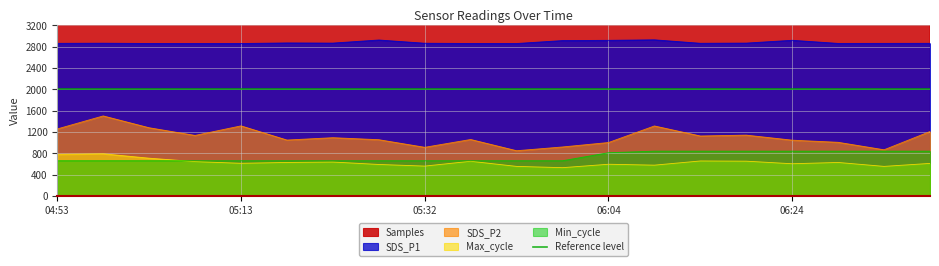

True or false: SDS_P1 and SDS_P2 intersect in this chart.

False